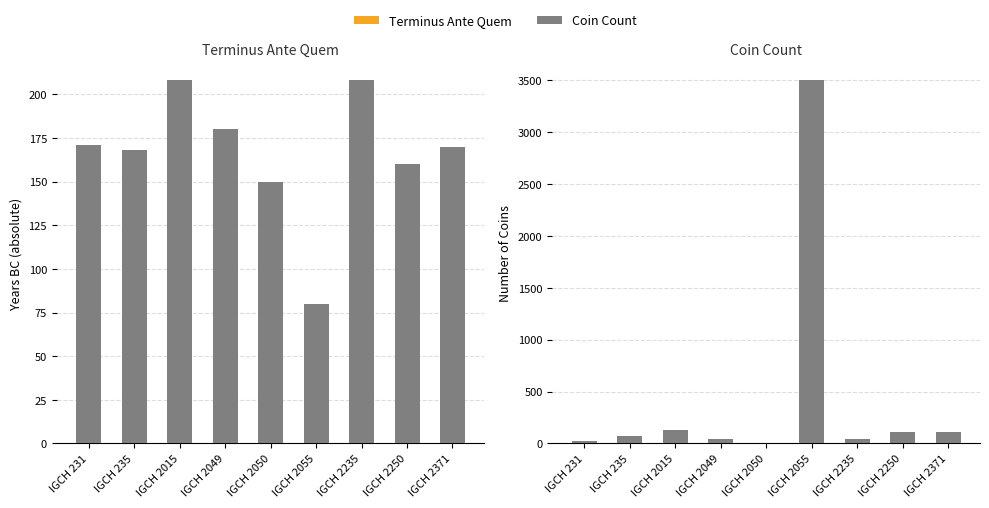

How many values in the Coin Count series exceed 70?

4